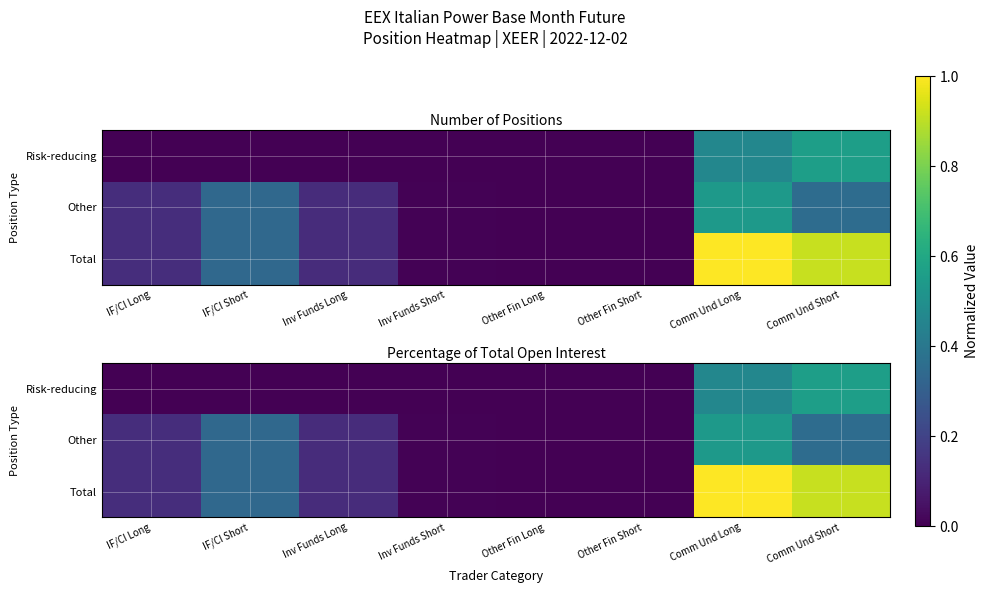

Which series changed the most between Other Fin Long and Comm Und Long?

Total